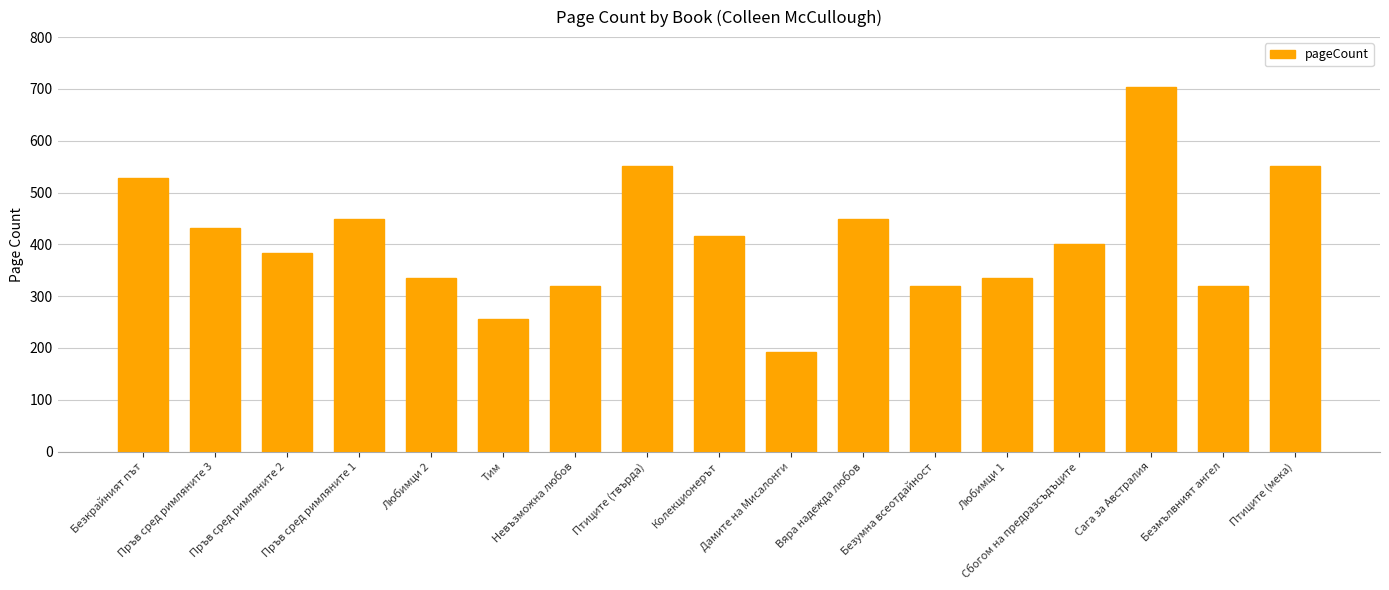

Which label corresponds to the largest value in the chart?

Сага за Австралия